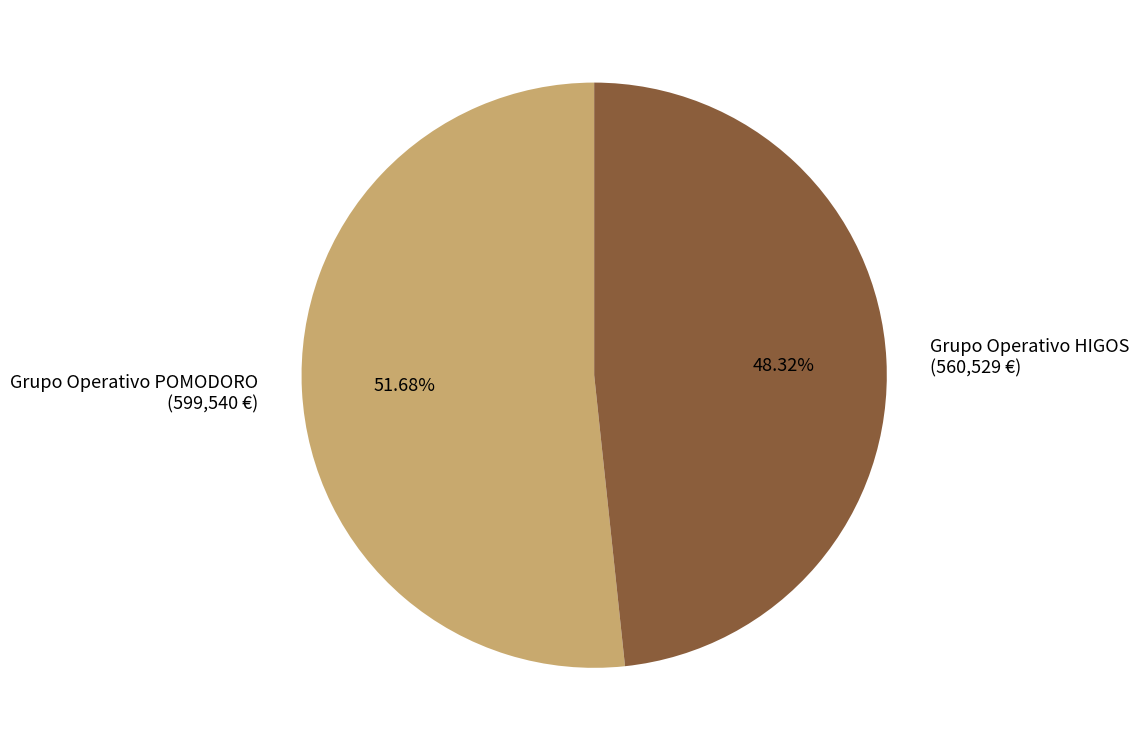

Count the number of slices in the pie.

2